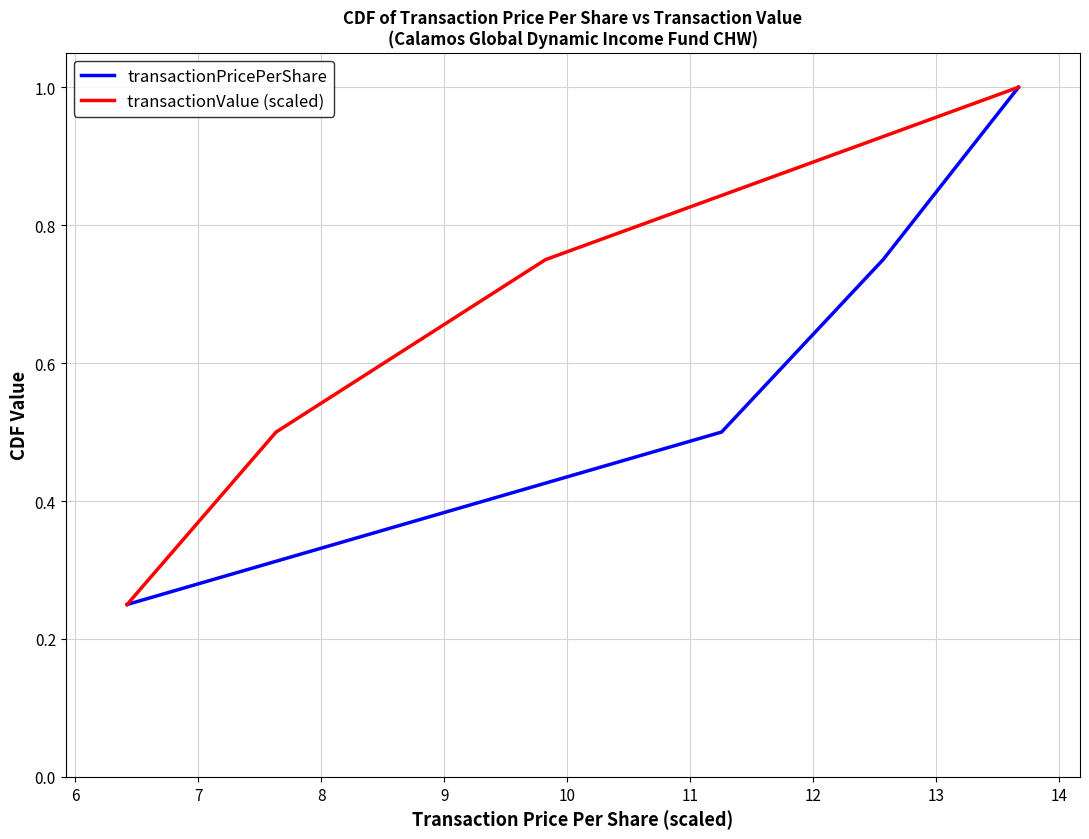

True or false: transactionPricePerShare has more than 2 points higher than both neighbors.

False